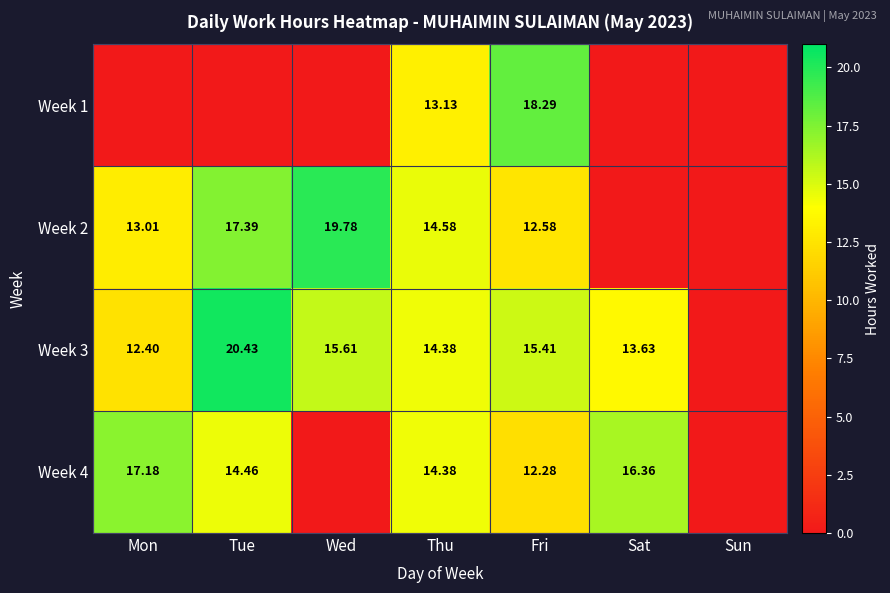

Rank the series by their maximum value, from highest to lowest.

Week 3, Week 2, Week 1, Week 4